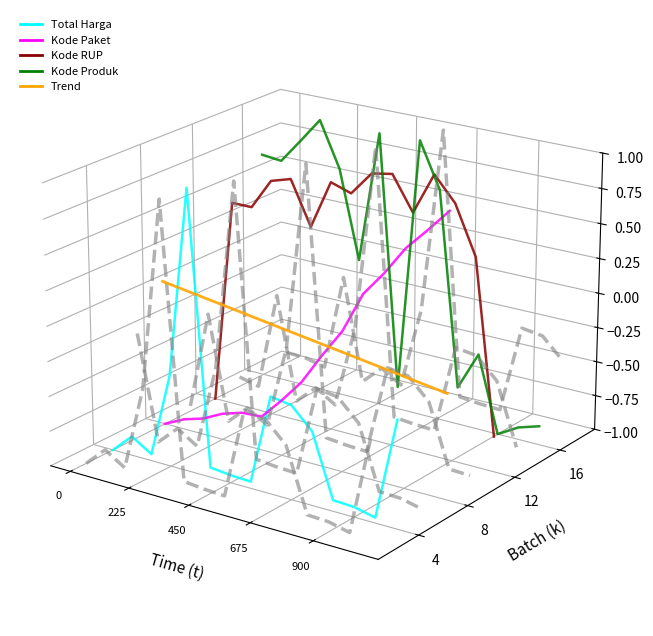

Does the chart display data point markers on the line(s)?

No